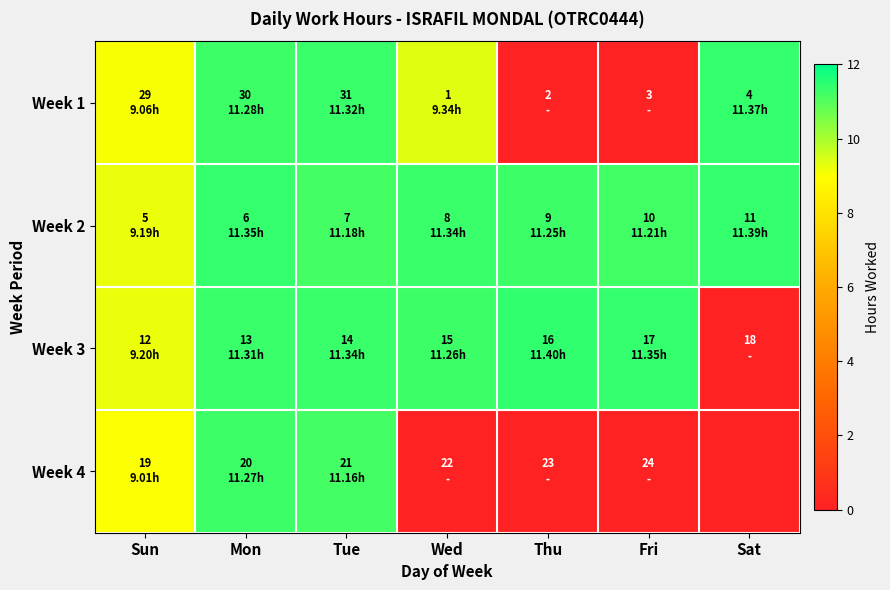

Which series has the largest range (max minus min)?

Week 3